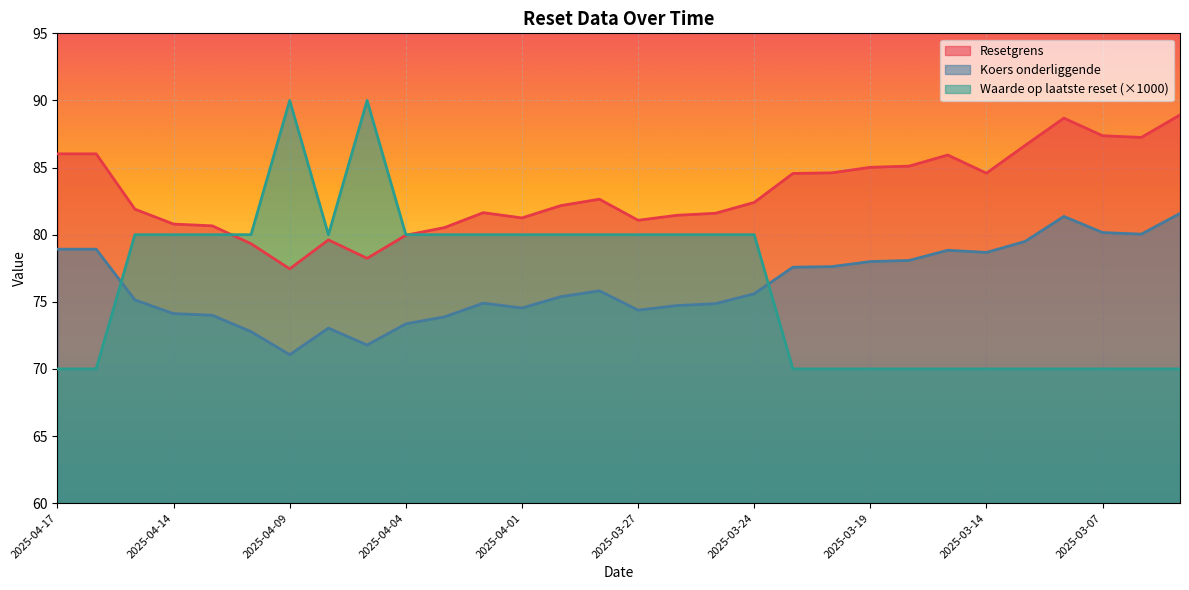

List the labels in order of Koers onderliggende value, smallest first.

2025-04-09, 2025-04-07, 2025-04-10, 2025-04-08, 2025-04-04, 2025-04-03, 2025-04-11, 2025-04-14, 2025-03-27, 2025-04-01, 2025-03-26, 2025-03-25, 2025-04-02, 2025-04-15, 2025-03-31, 2025-03-24, 2025-03-28, 2025-03-21, 2025-03-20, 2025-03-19, 2025-03-18, 2025-03-14, 2025-03-17, 2025-04-17, 2025-04-16, 2025-03-11, 2025-03-06, 2025-03-07, 2025-03-10, 2025-03-05